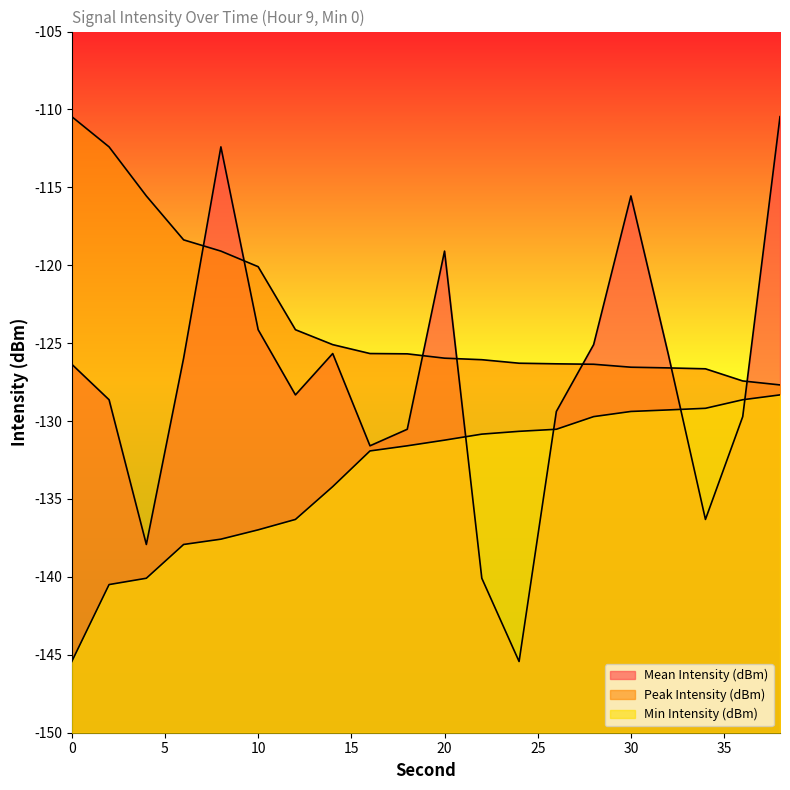

What is the minimum value shown in the chart?

-145.4